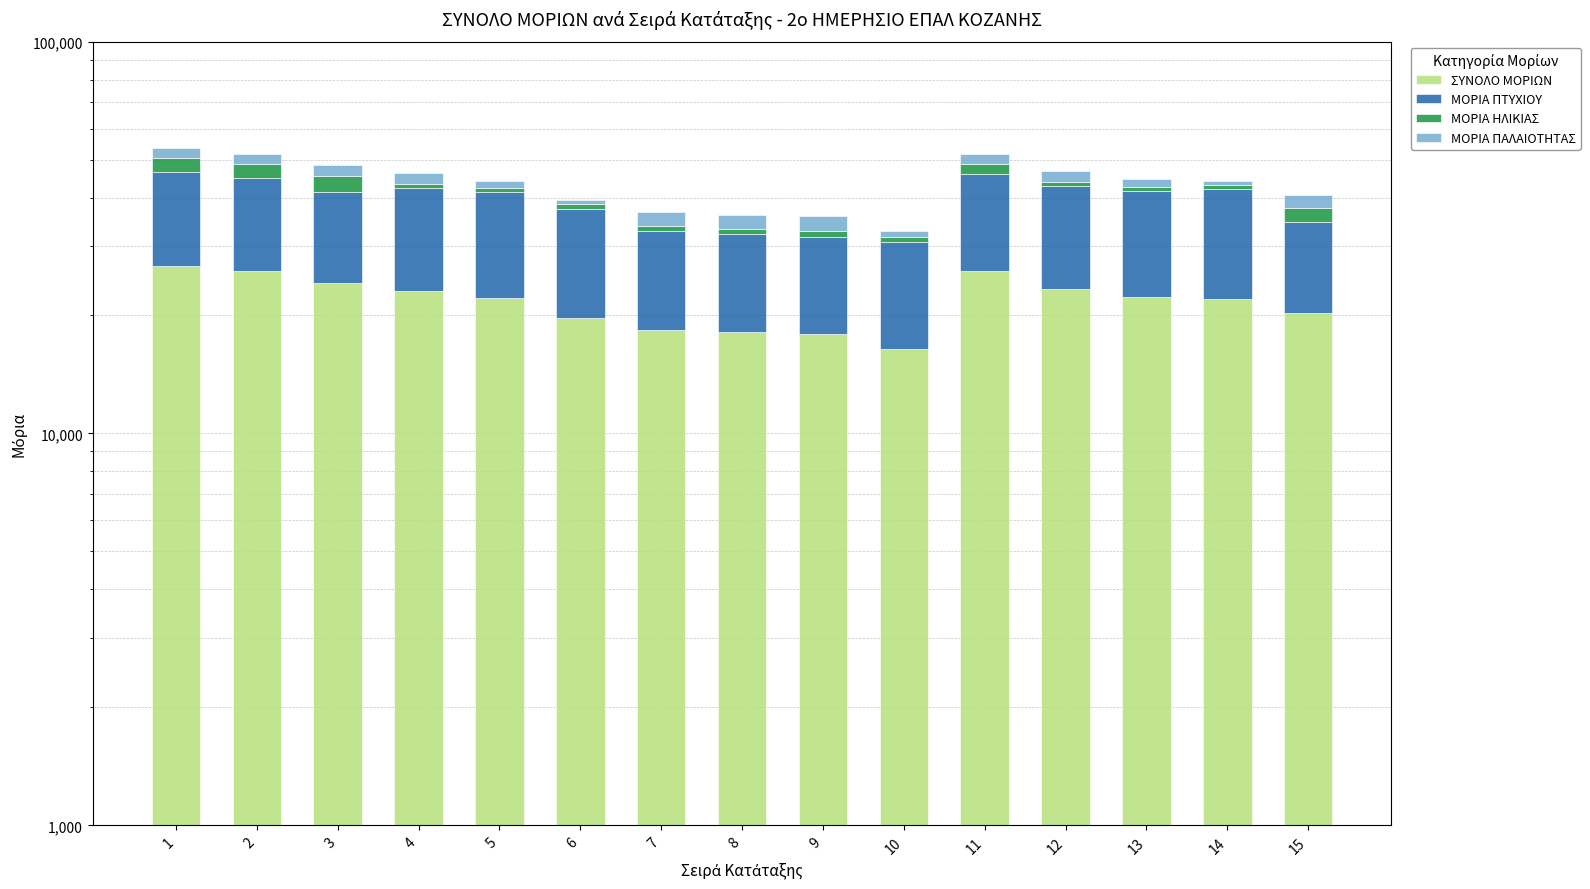

Reading right to left, what are all the values shown in this chart?

ΣΥΝΟΛΟ ΜΟΡΙΩΝ: 15=20300	14=22000	13=22300	12=23400	11=25900	10=16400	9=17900	8=18100	7=18400	6=19700	5=22100	4=23100	3=24200	2=25900	1=26700
ΜΟΡΙΑ ΠΤΥΧΙΟΥ: 15=14300	14=20000	13=19300	12=19400	11=19900	10=14400	9=13900	8=14100	7=14400	6=17700	5=19100	4=19100	3=17200	2=18900	1=19700
ΜΟΡΙΑ ΗΛΙΚΙΑΣ: 15=3000	14=1000	13=1000	12=1000	11=3000	10=1000	9=1000	8=1000	7=1000	6=1000	5=1000	4=1000	3=4000	2=4000	1=4000
ΜΟΡΙΑ ΠΑΛΑΙΟΤΗΤΑΣ: 15=3000	14=1000	13=2000	12=3000	11=3000	10=1000	9=3000	8=3000	7=3000	6=1000	5=2000	4=3000	3=3000	2=3000	1=3000